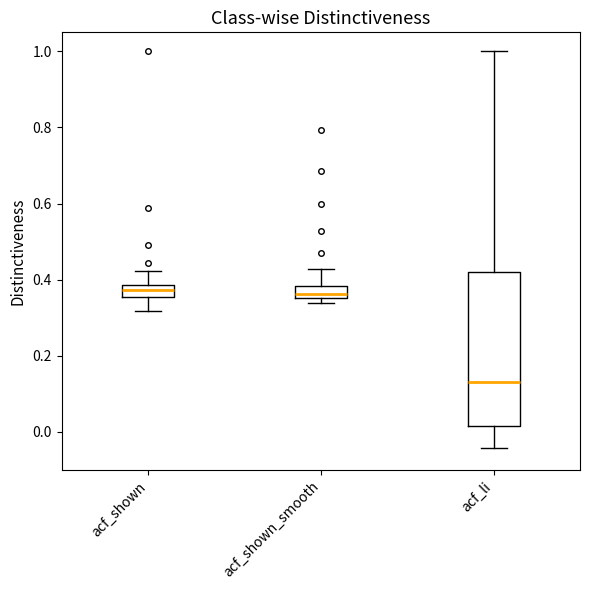

Reading left to right, read every box against the y-axis: the position of its median line, the range the box covers, and the ends of its whiskers. The values are not printed on the chart, so give them approximately, as read against the axis.

acf_shown: median 0.38 (inside the box), box 0.36 to 0.38, whiskers 0.32 to 0.42
acf_shown_smooth: median 0.36 (just above the box's lower edge), box 0.36 to 0.38, whiskers 0.34 to 0.42
acf_li: median 0.14, box 0.02 to 0.42, whiskers -0.04 to 1.00